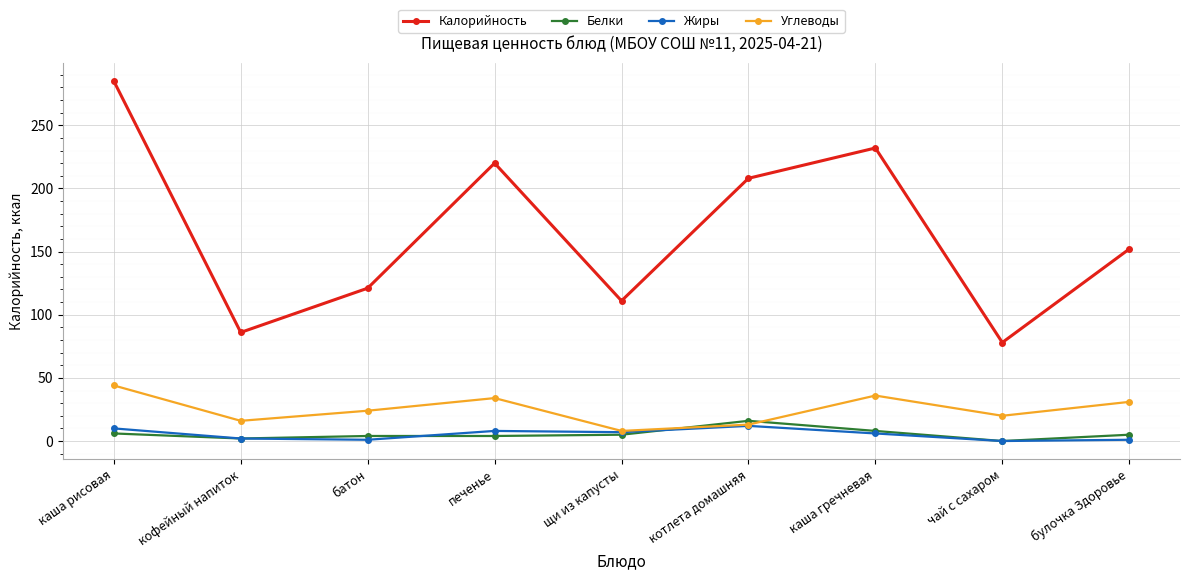

What is the maximum value for Белки?

16